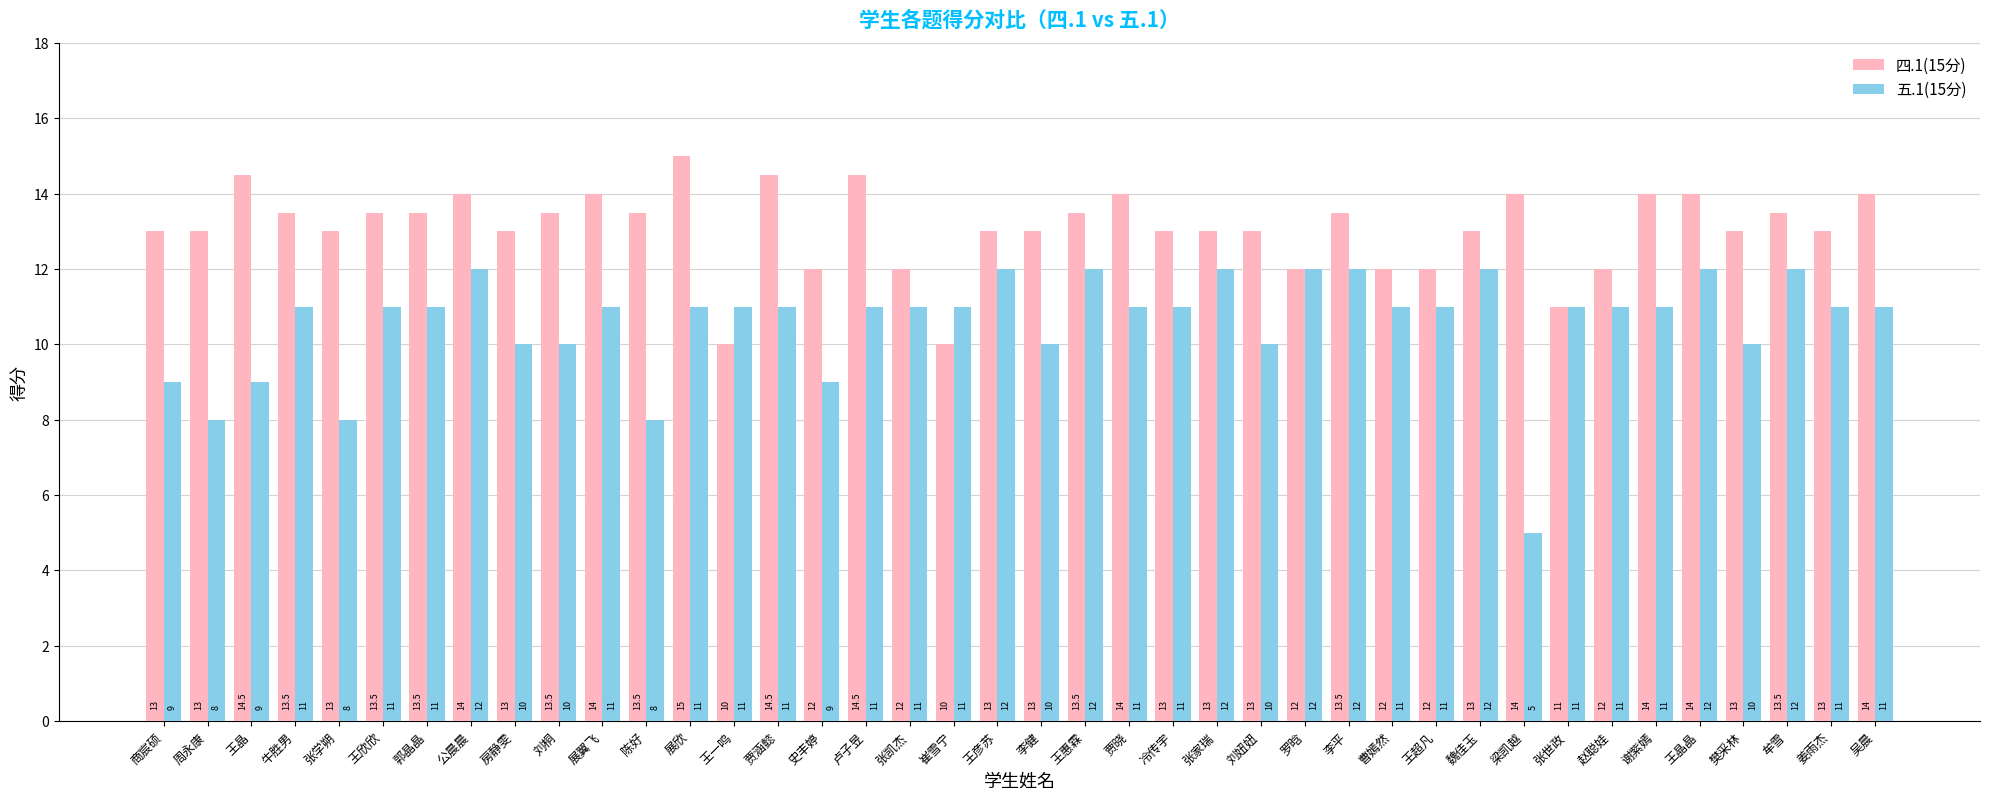

Reading right to left, list all the values displayed in this chart.

四.1(15分): 14.0	13.0	13.5	13.0	14.0	14.0	12.0	11.0	14.0	13.0	12.0	12.0	13.5	12.0	13.0	13.0	13.0	14.0	13.5	13.0	13.0	10.0	12.0	14.5	12.0	14.5	10.0	15.0	13.5	14.0	13.5	13.0	14.0	13.5	13.5	13.0	13.5	14.5	13.0	13.0
五.1(15分): 11.0	11.0	12.0	10.0	12.0	11.0	11.0	11.0	5.0	12.0	11.0	11.0	12.0	12.0	10.0	12.0	11.0	11.0	12.0	10.0	12.0	11.0	11.0	11.0	9.0	11.0	11.0	11.0	8.0	11.0	10.0	10.0	12.0	11.0	11.0	8.0	11.0	9.0	8.0	9.0